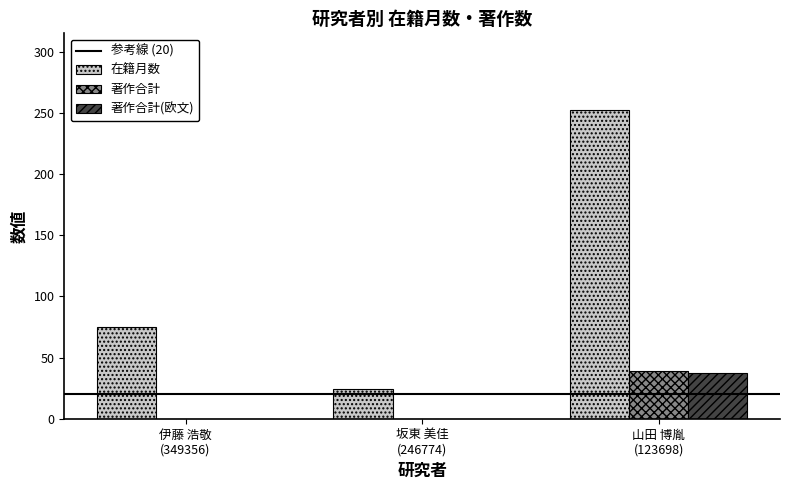

What is the spread (max minus min) of values at 伊藤 浩敬
(349356)?

75